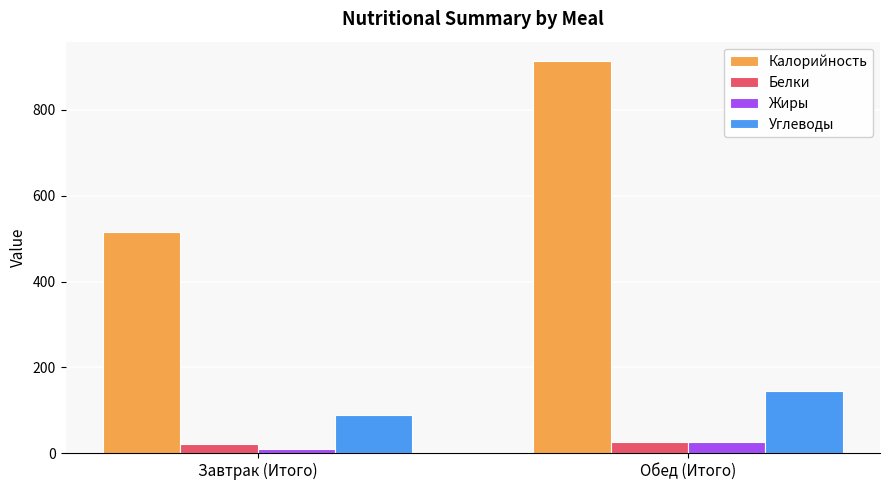

Which series has the largest total across all categories?

Калорийность